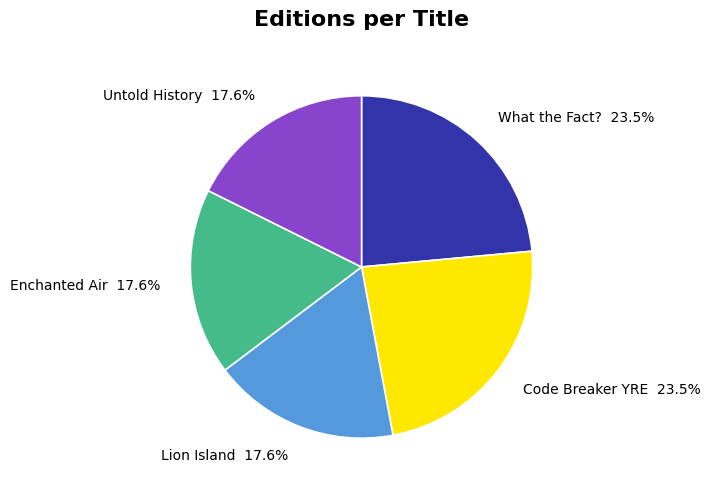

Is there a majority slice in this chart?

No